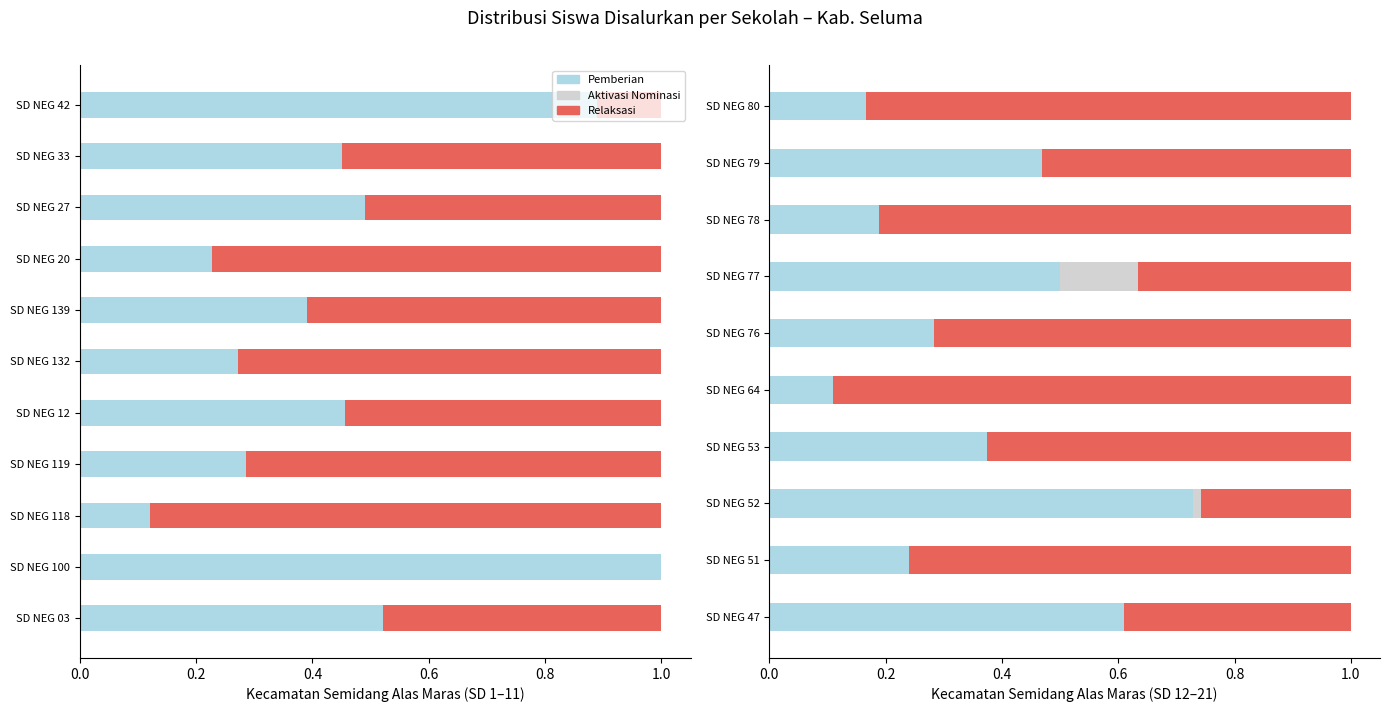

Which series has the largest range (max minus min)?

Relaksasi